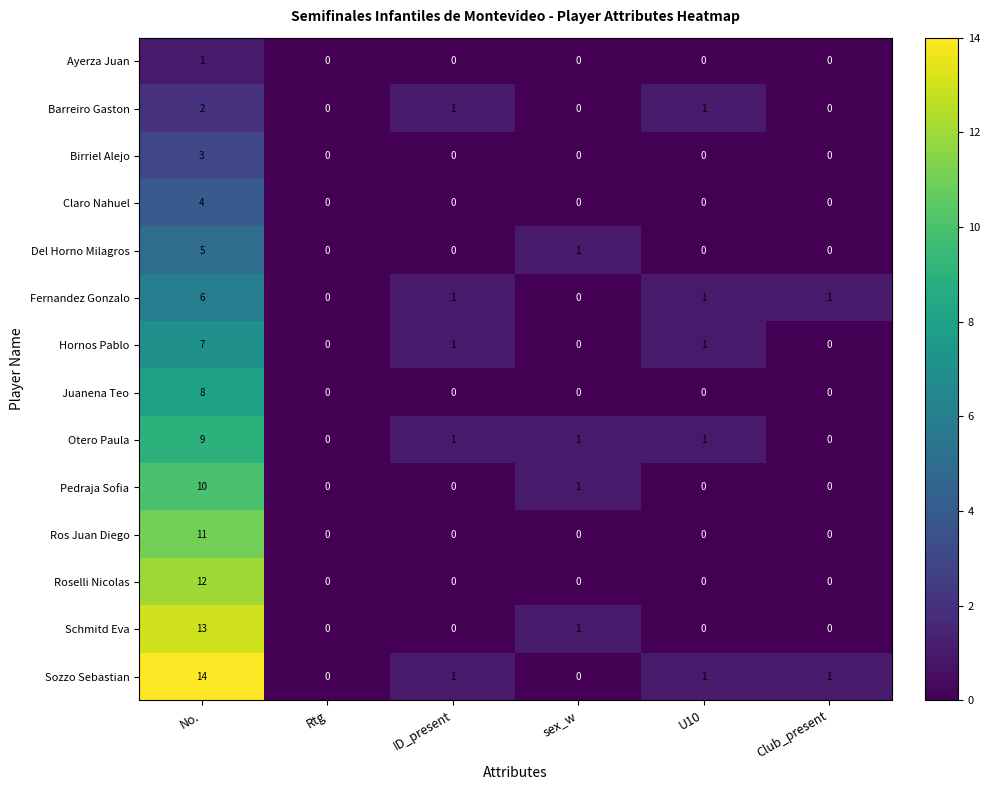

Which series has the largest range (max minus min)?

Sozzo Sebastian